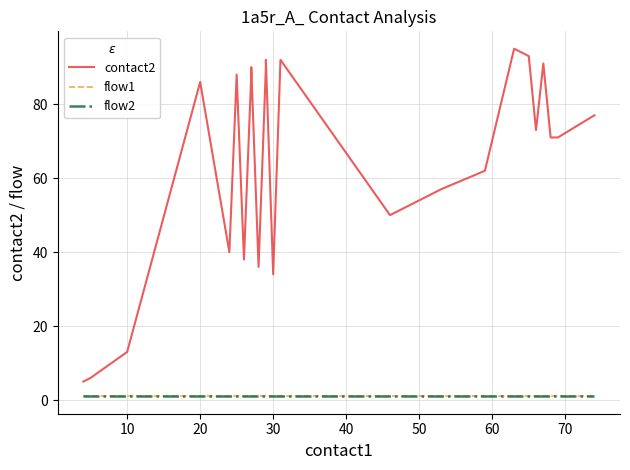

True or false: flow2 has more than 2 interior local peaks.

False